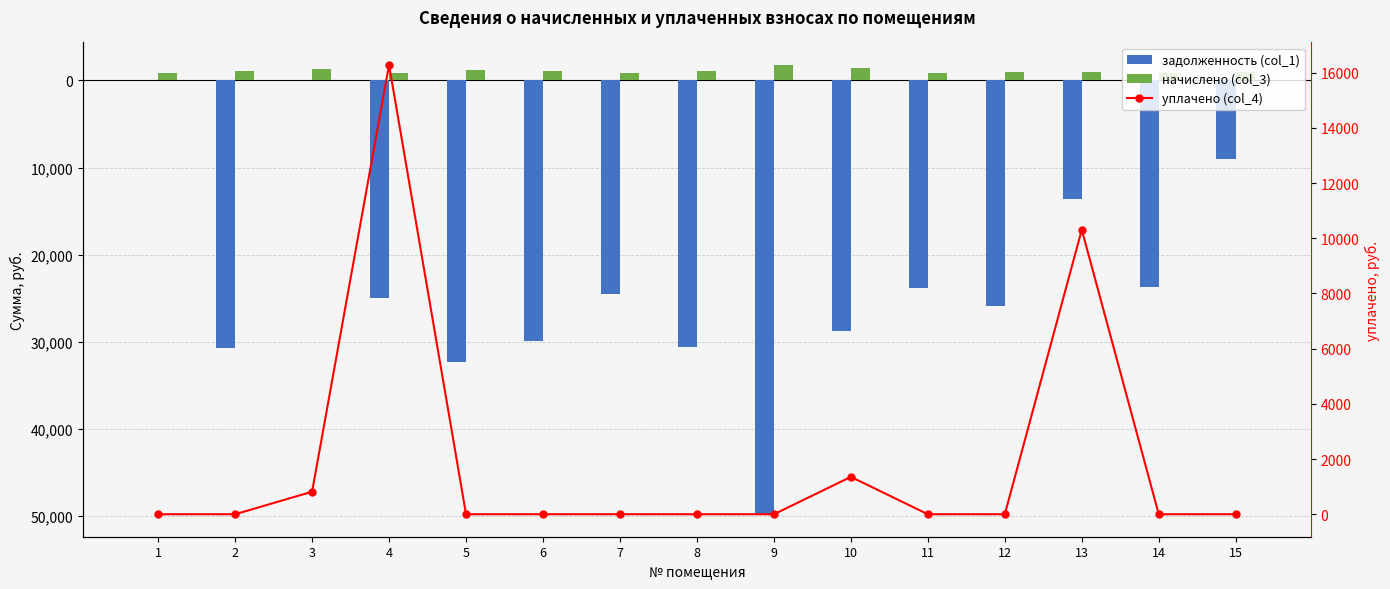

Are the bars grouped side by side (vs. stacked)?

Yes